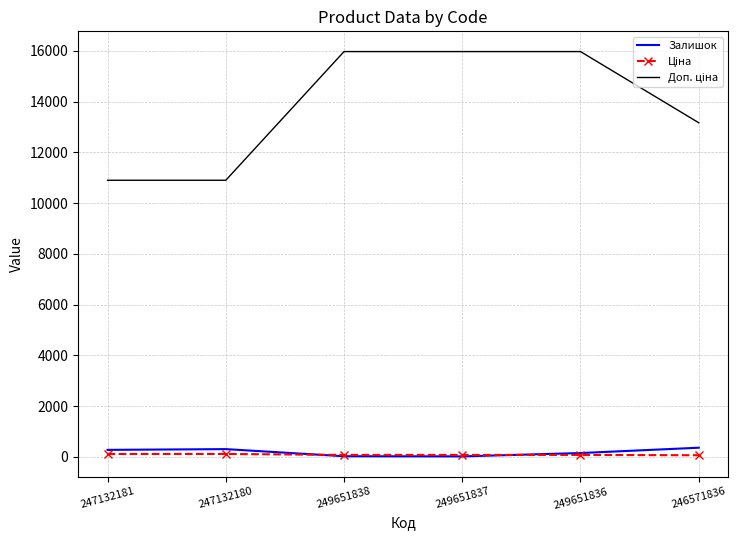

What is the total value across all series at 247132180?

11312.0